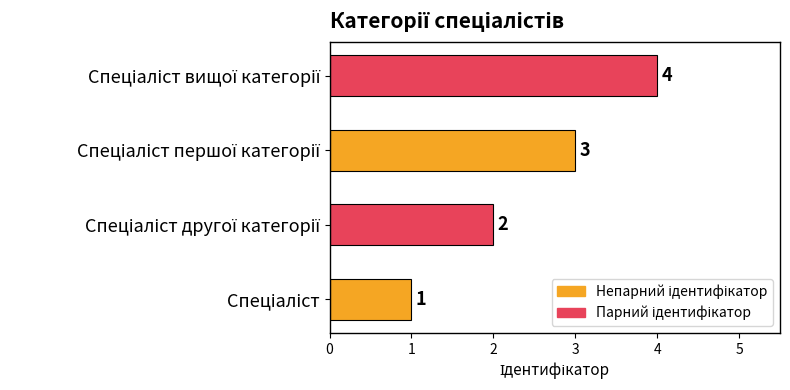

Count the values in the range 2 to 4.

3